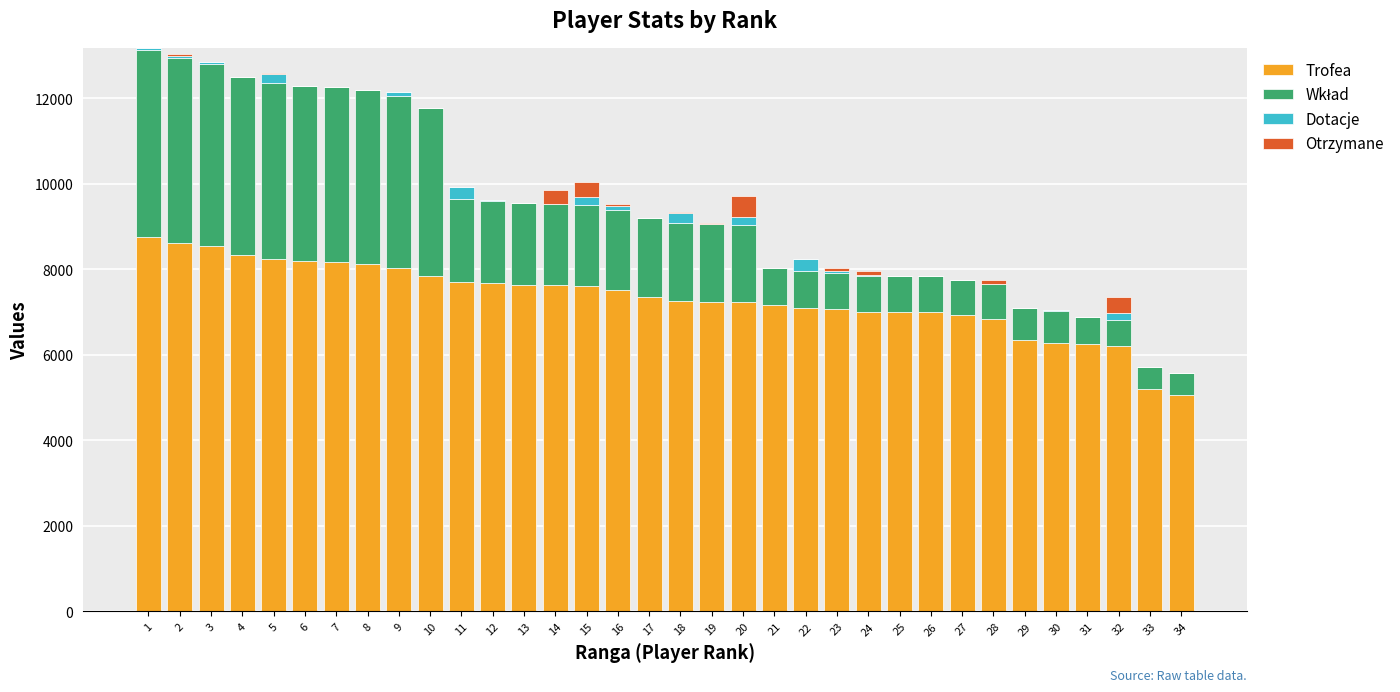

Are the bars grouped side by side (vs. stacked)?

No